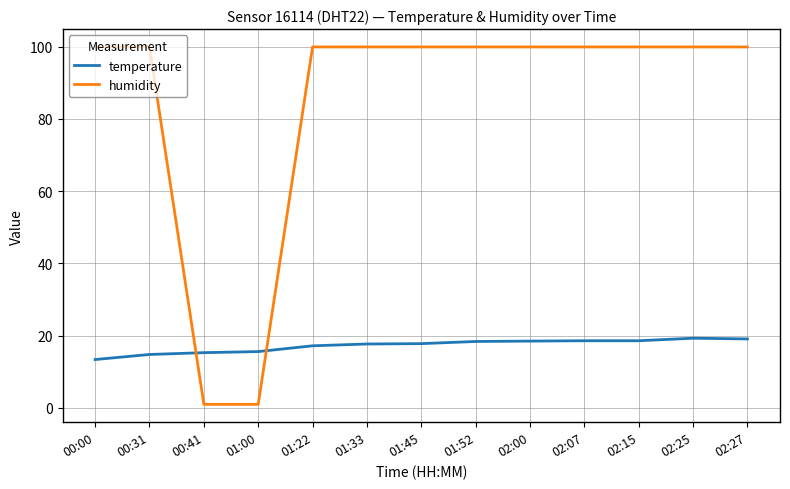

Is this an area chart (filled region under the line)?

No